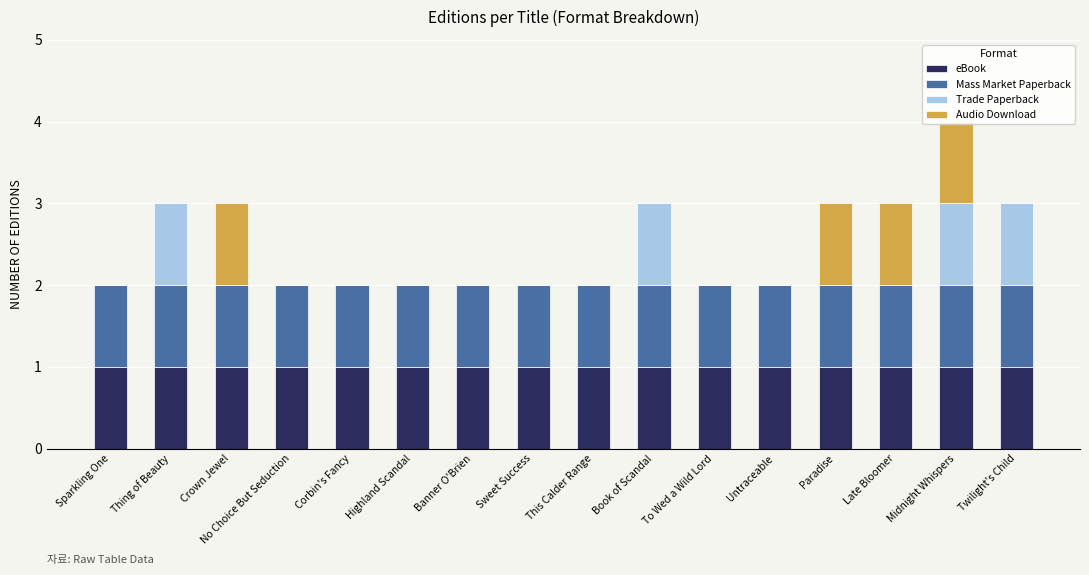

What is the total value across all series at Crown Jewel?

3